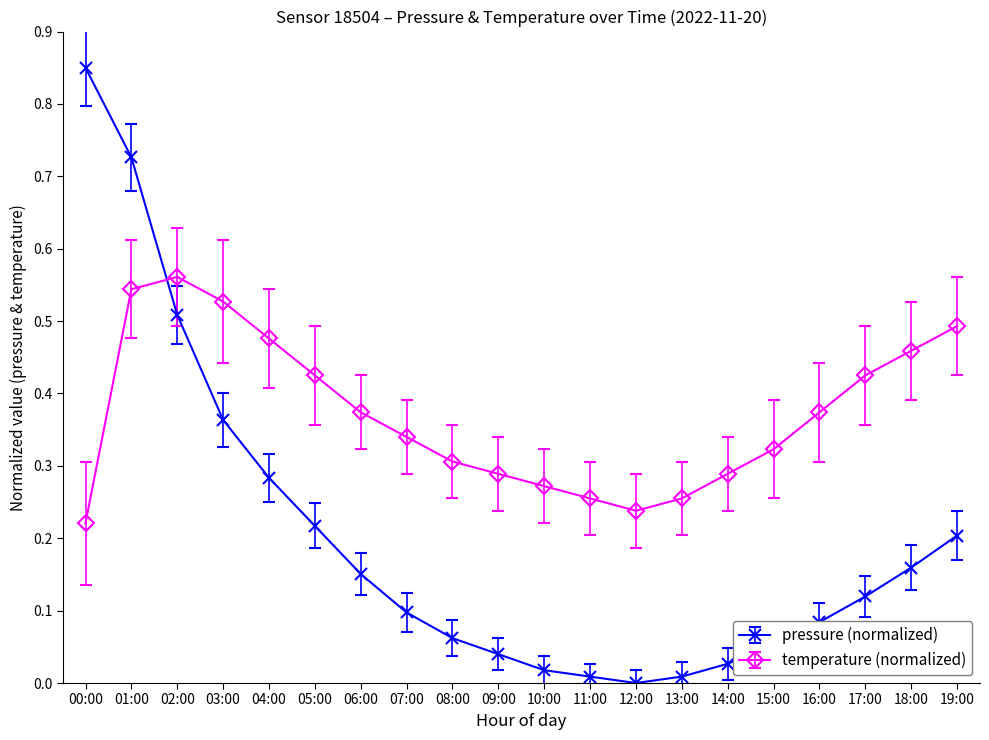

Which series has the widest spread of values?

pressure (normalized)